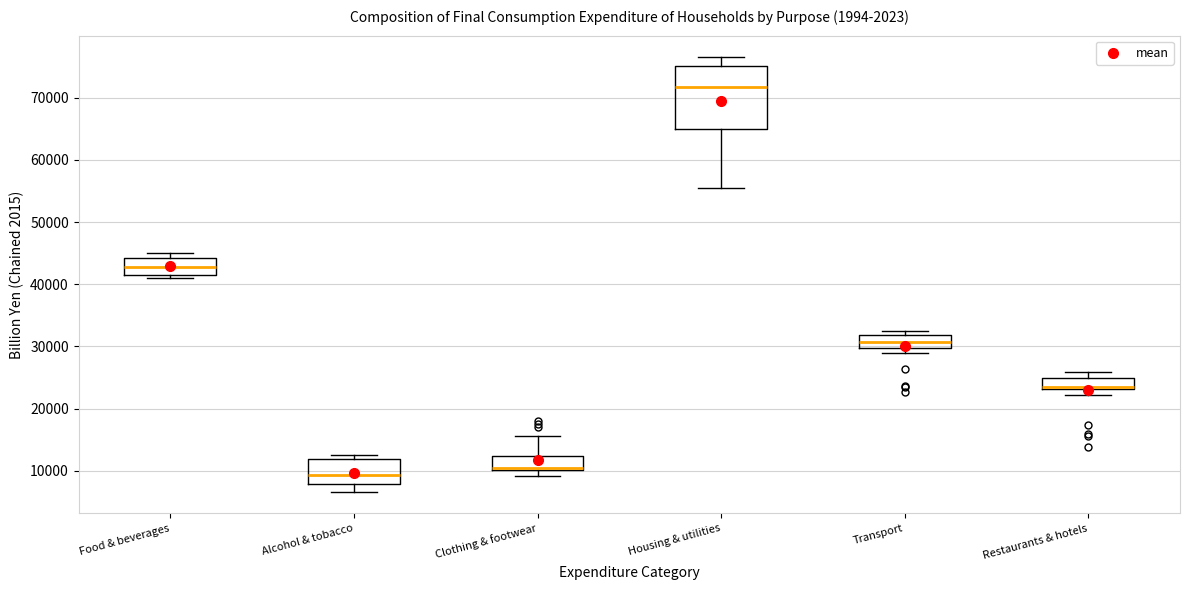

Comparing the boxes themselves (not the whiskers), which one is the tallest?

Housing & utilities